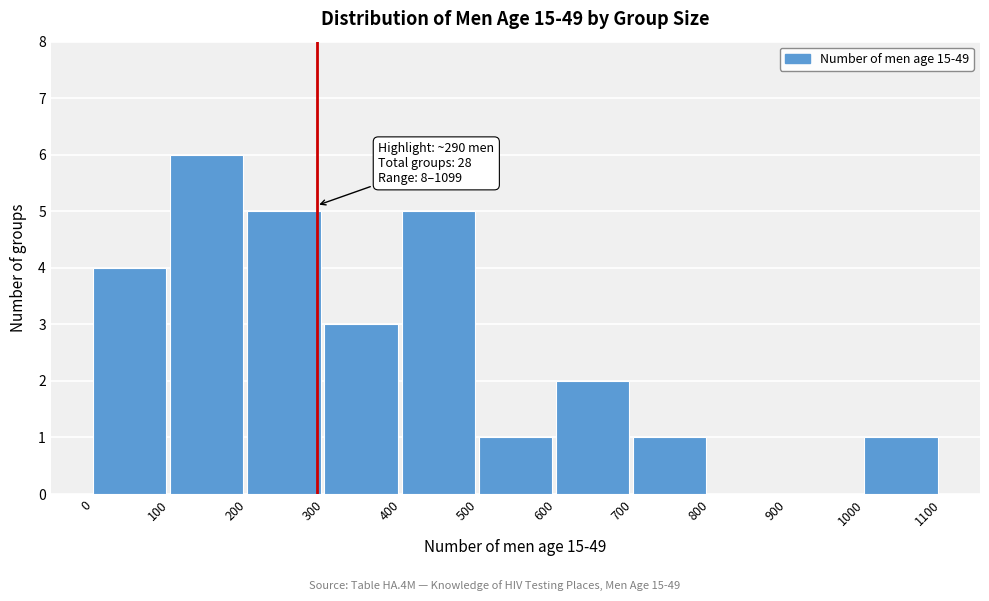

Which range on the x-axis has the tallest bar?

100 to 200